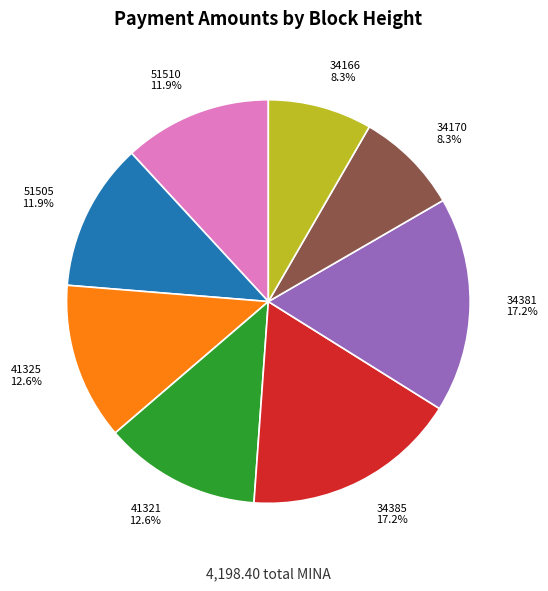

Is the sum of 41321 and 34385 greater than half?

No